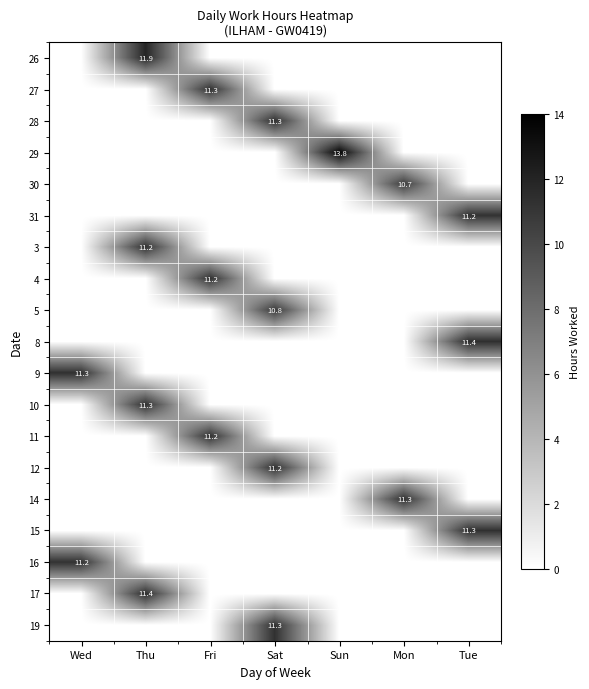

True or false: 10 has a value of 11.3 at Thu.

True